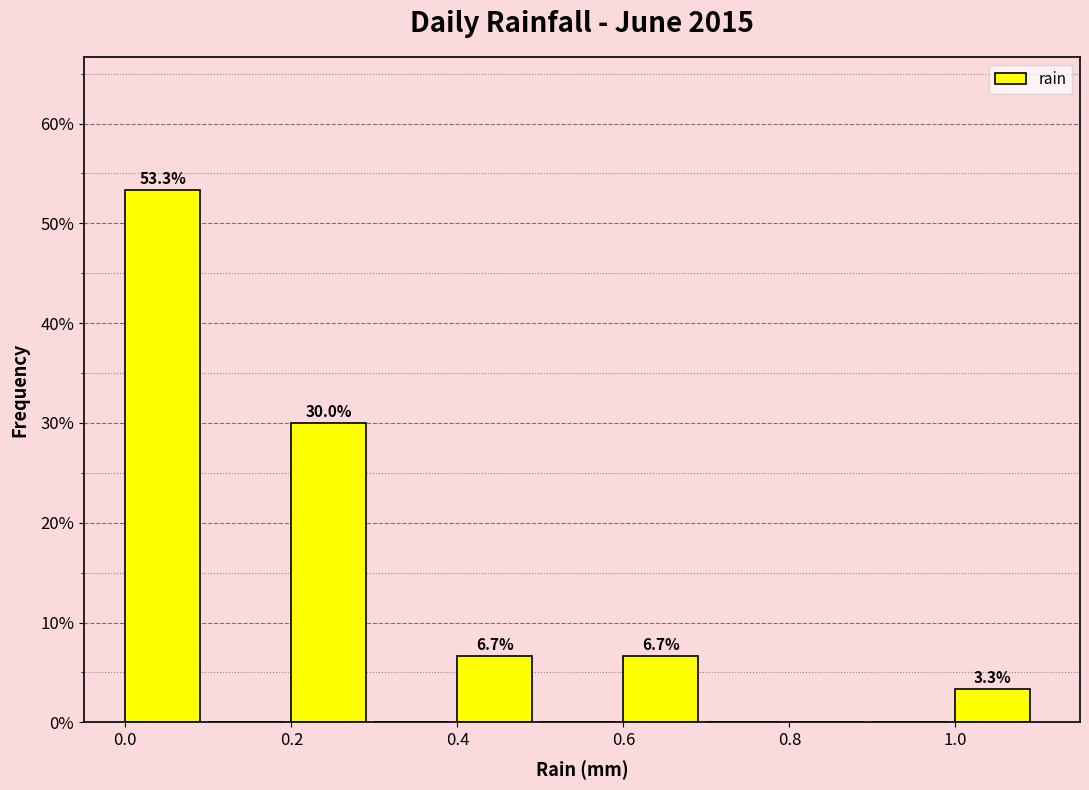

Which range on the x-axis has the tallest bar?

0.0 to 0.1